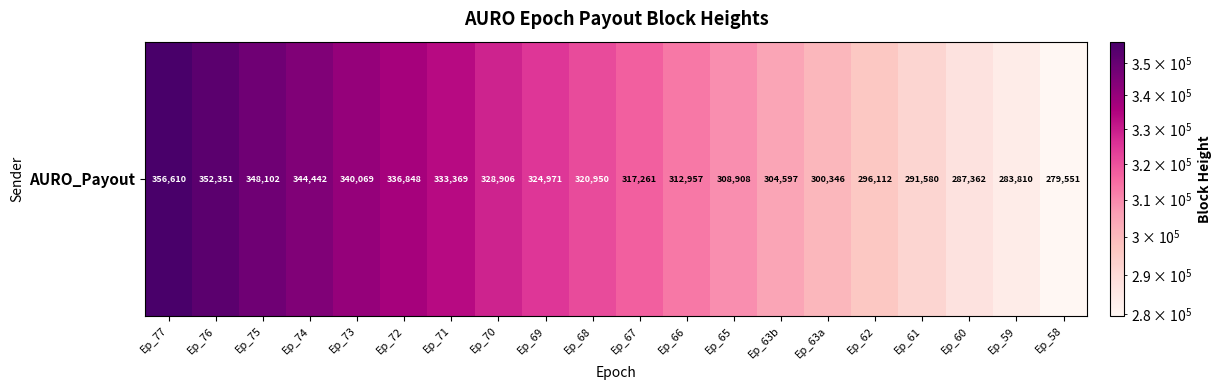

Reading right to left, what are all the values shown in this chart?

Ep_58=279551	Ep_59=283810	Ep_60=287362	Ep_61=291580	Ep_62=296112	Ep_63a=300346	Ep_63b=304597	Ep_65=308908	Ep_66=312957	Ep_67=317261	Ep_68=320950	Ep_69=324971	Ep_70=328906	Ep_71=333369	Ep_72=336848	Ep_73=340069	Ep_74=344442	Ep_75=348102	Ep_76=352351	Ep_77=356610